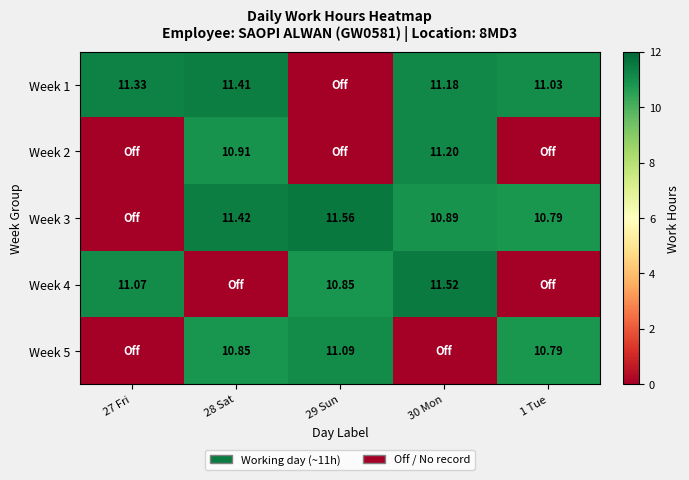

Which series has the largest total across all categories?

Week 1